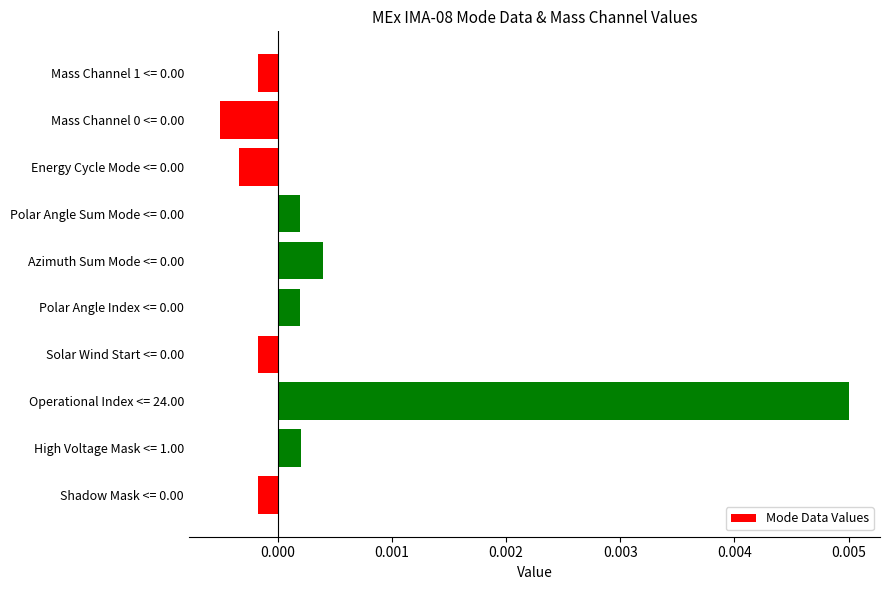

Which category has the highest value across all series?

Operational Index <= 24.00